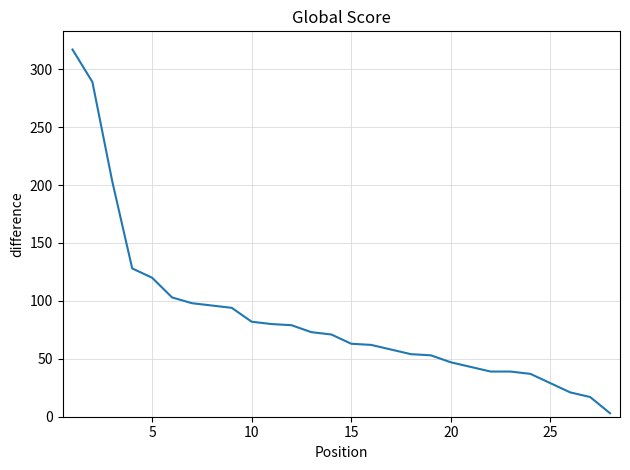

How many lines are shown in the chart?

1